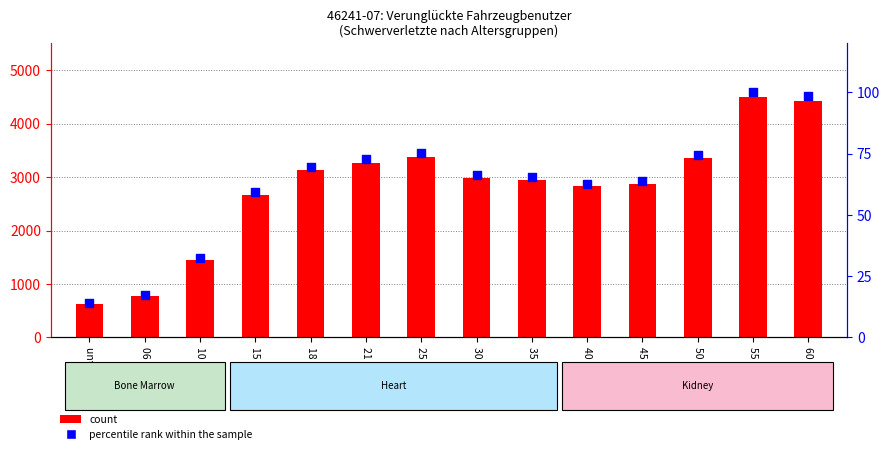

Which series has the largest total across all categories?

count